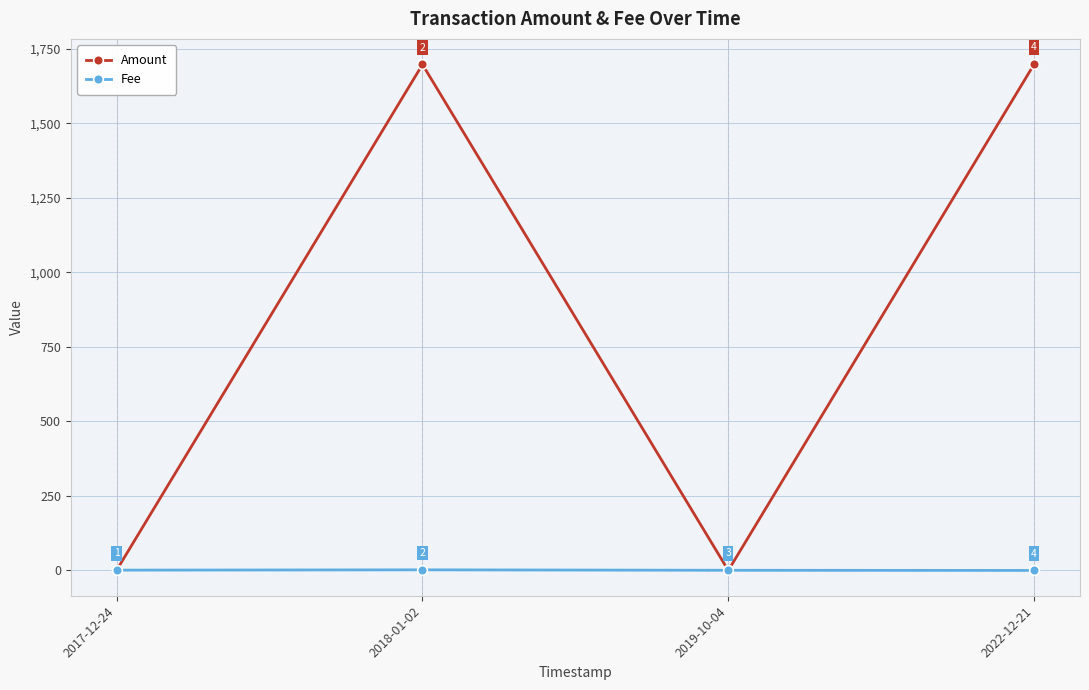

The Fee series shows 1.0 at 2017-12-24. True or false?

True